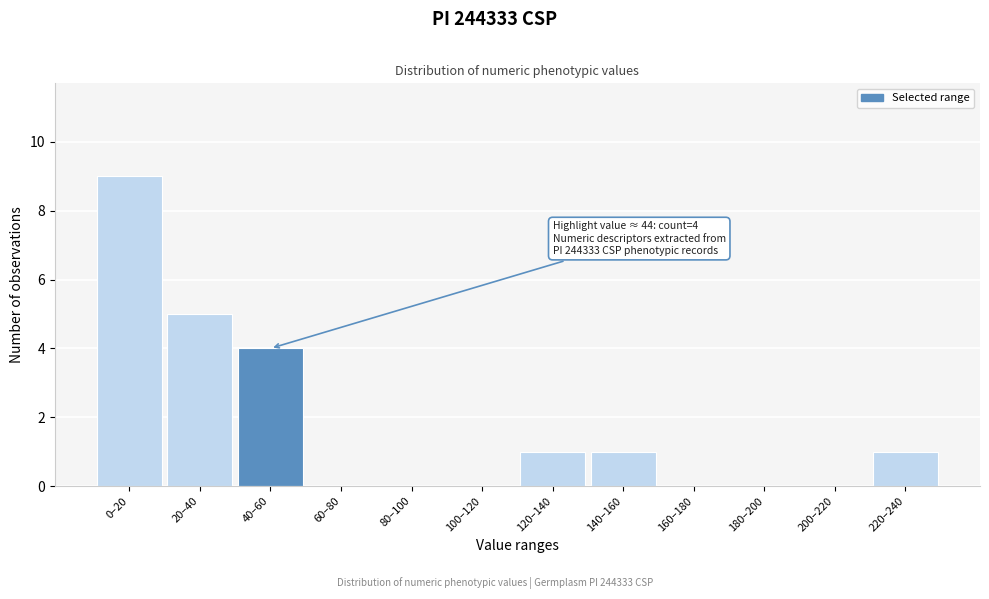

Reading left to right, what are all the values shown in this chart?

0–20=9	20–40=5	40–60=4	60–80=0	80–100=0	100–120=0	120–140=1	140–160=1	160–180=0	180–200=0	200–220=0	220–240=1